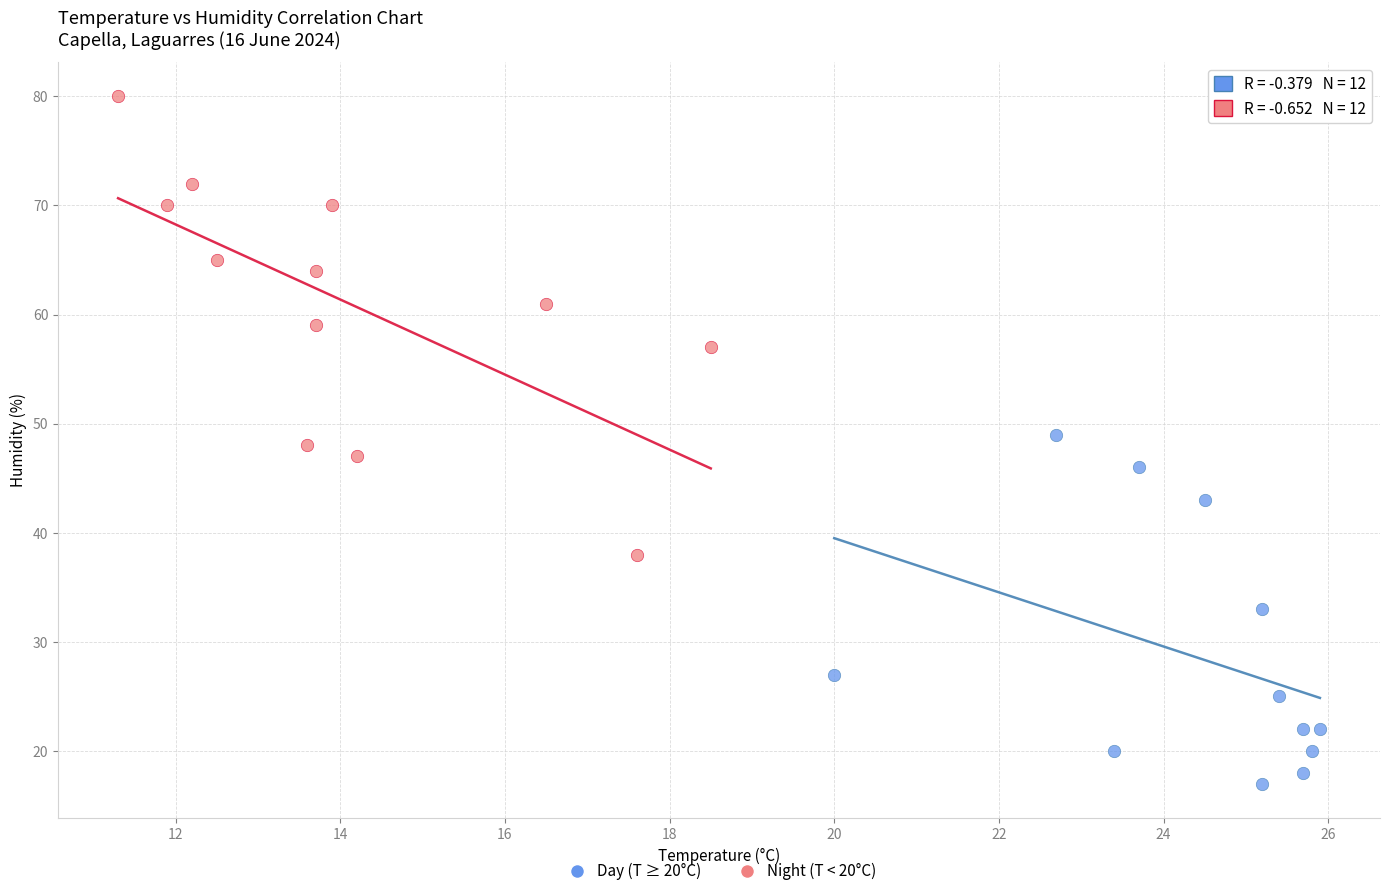

Which series reaches the maximum Y coordinate?

Night (T < 20°C)